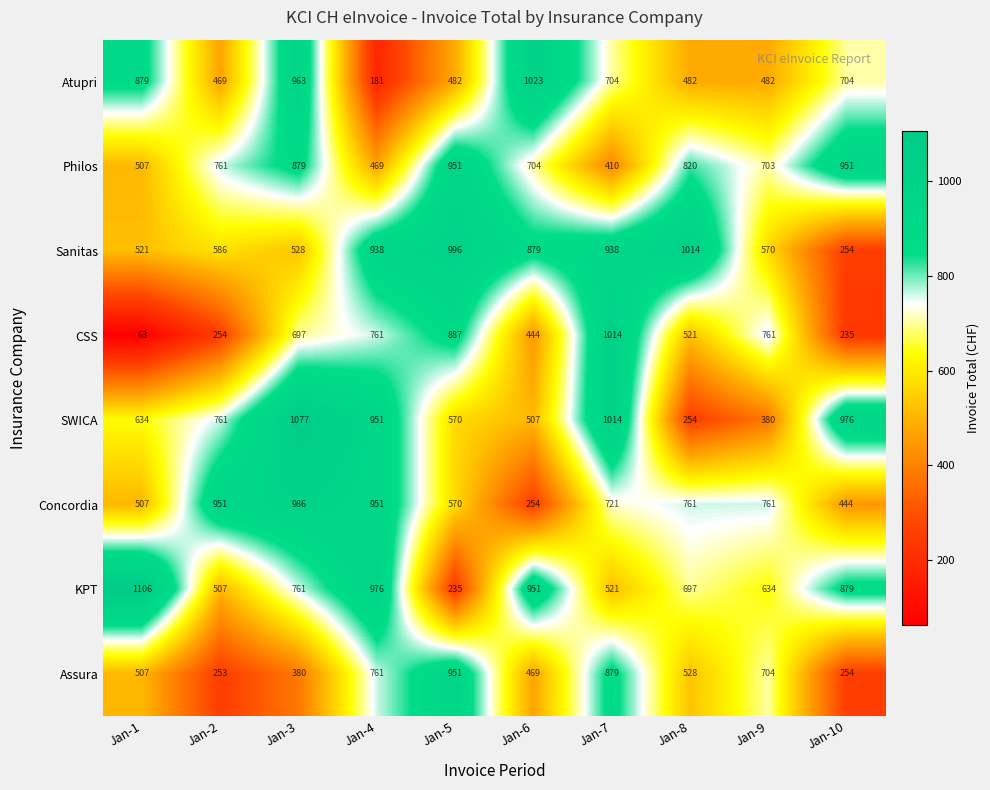

What is the spread (max minus min) of values at Jan-6?

769